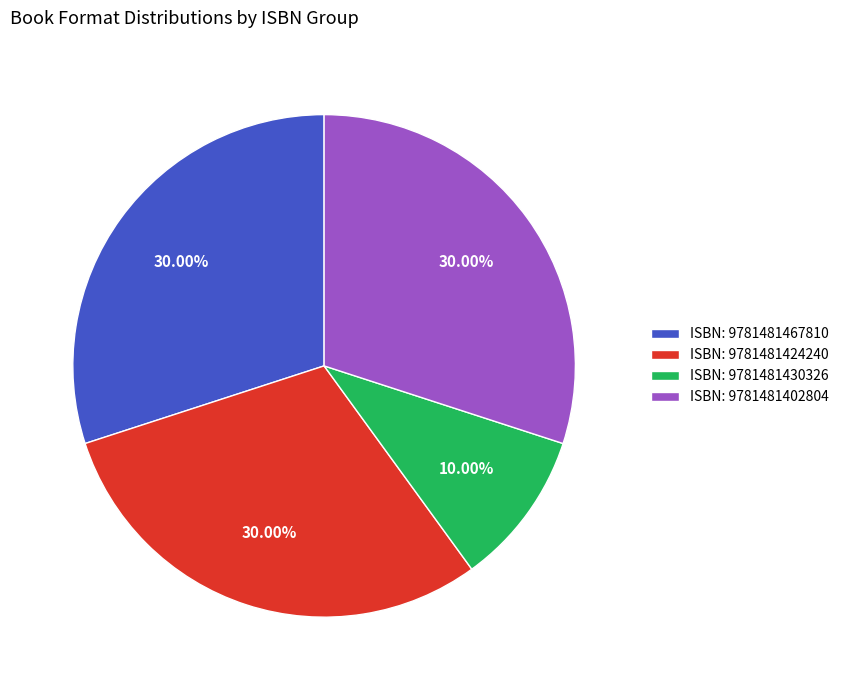

Does ISBN: 9781481467810 account for over 50% of the chart?

No